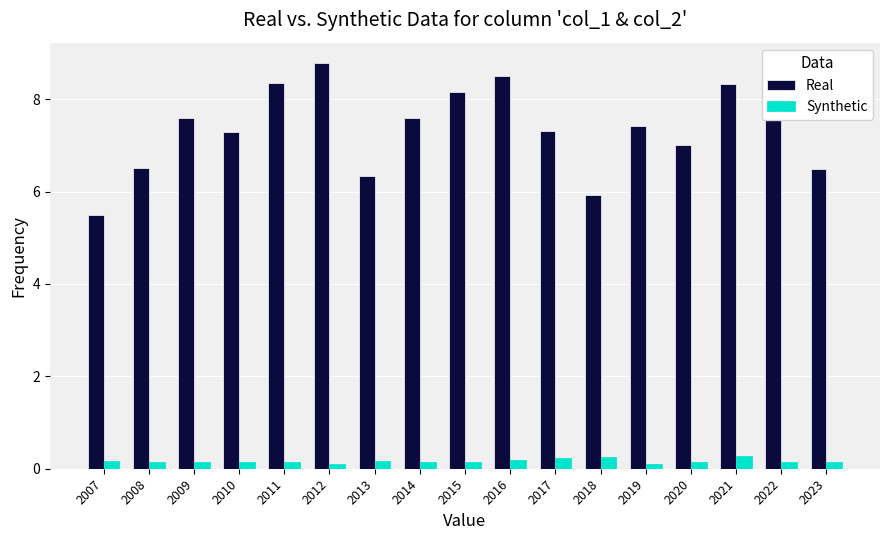

List the series in order of their overall mean, lowest first.

Synthetic, Real